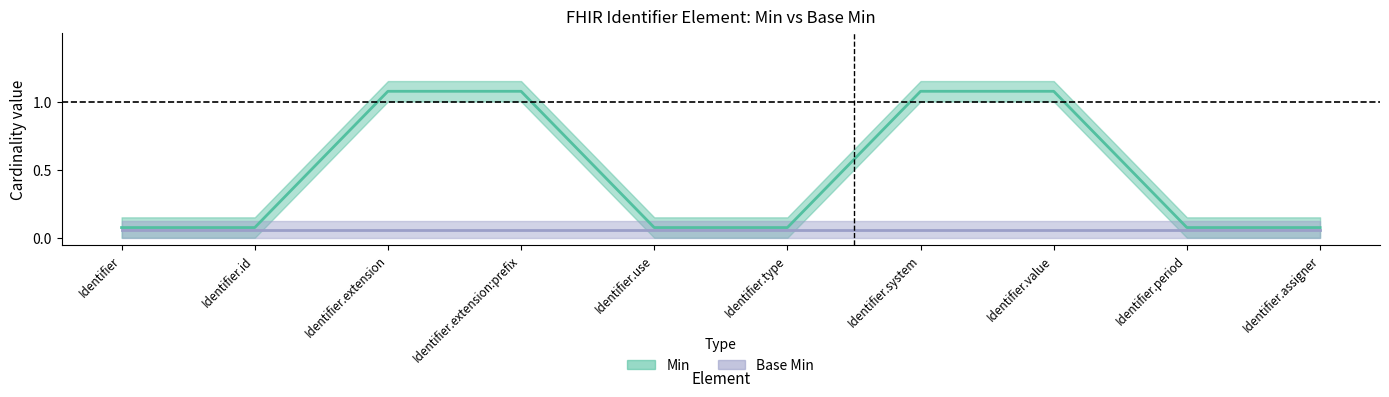

Where is Base Min upper nearest to the value 0?

Identifier